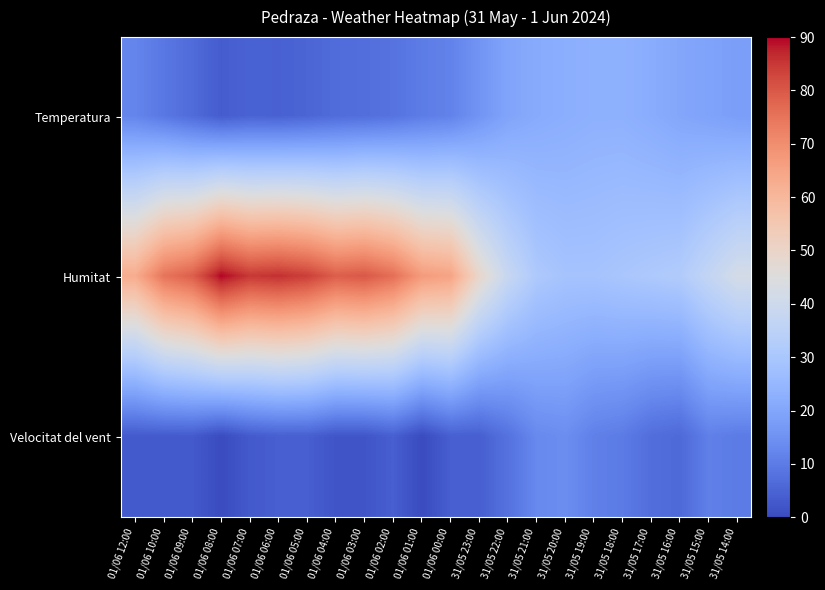

Which has a higher value, 01/06 09:00 or 01/06 07:00?

01/06 09:00